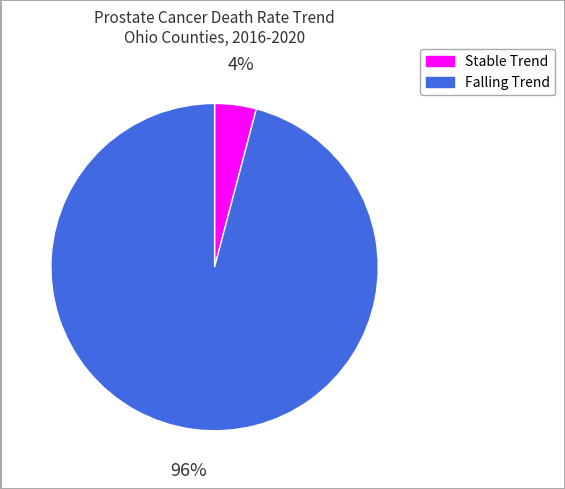

What percentage is the Falling Trend slice, to the nearest percent?

96%